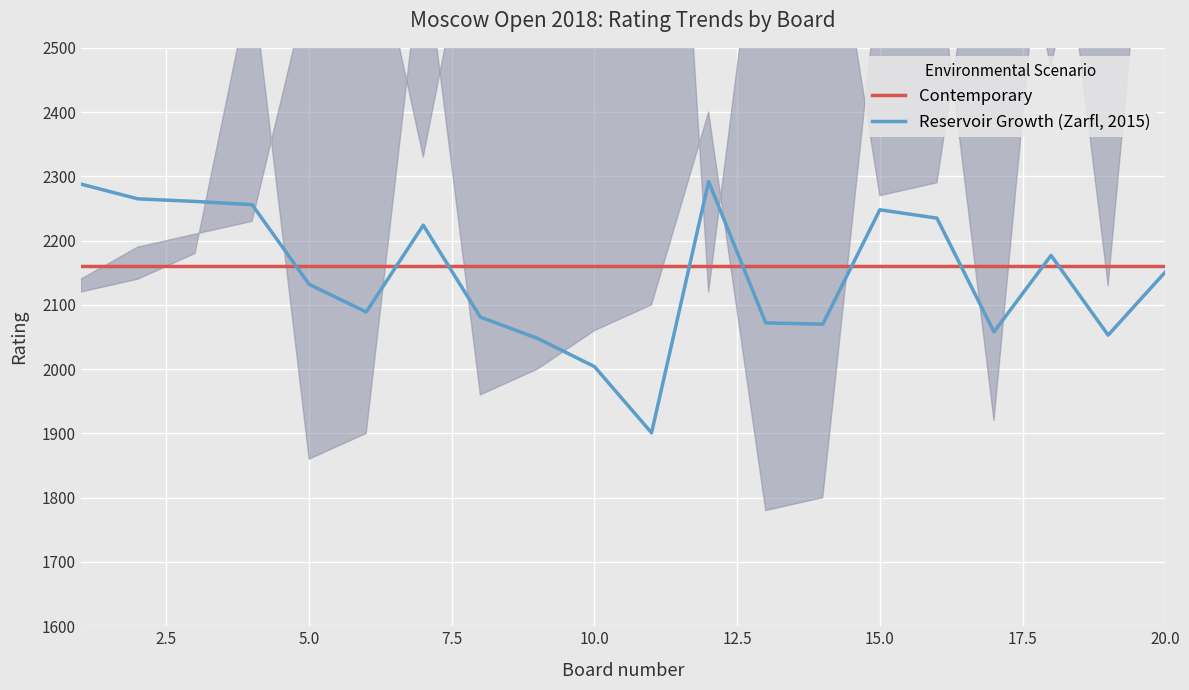

Rank the series by their maximum value, from highest to lowest.

Reservoir Growth (Zarfl, 2015), Contemporary